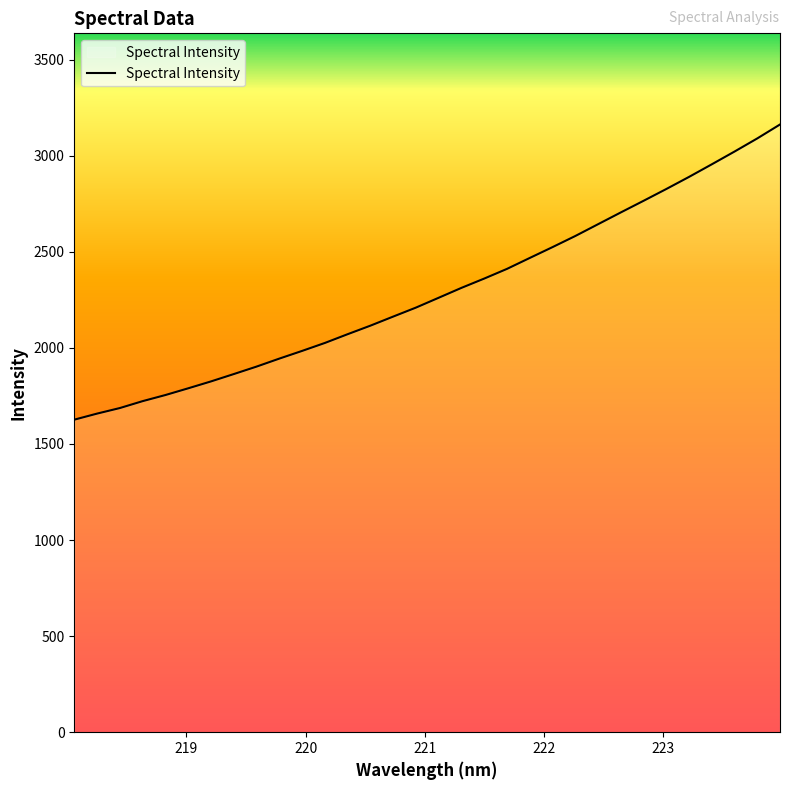

What is the difference between the maximum and minimum values?

1536.0